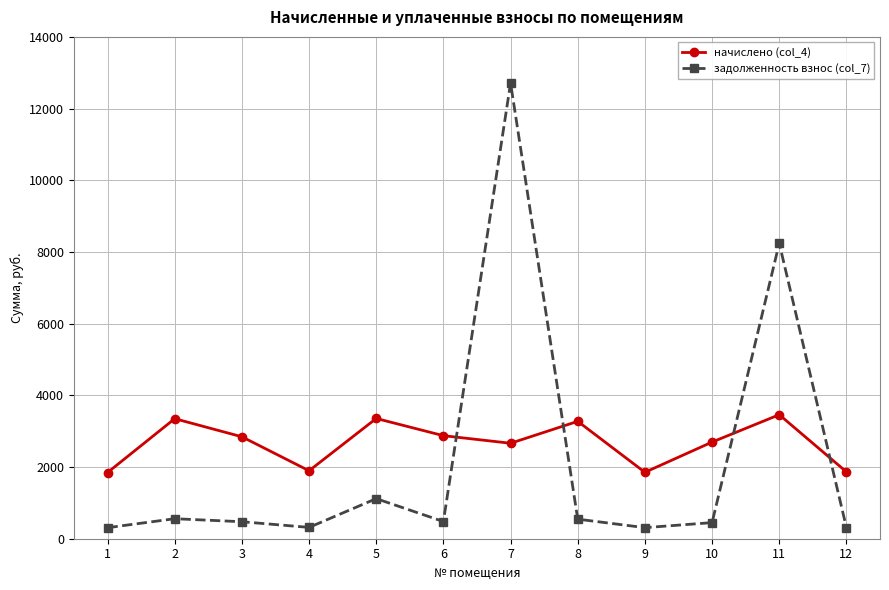

What is the value of the задолженность взнос (col_7) point at the 1st from the left?

307.8